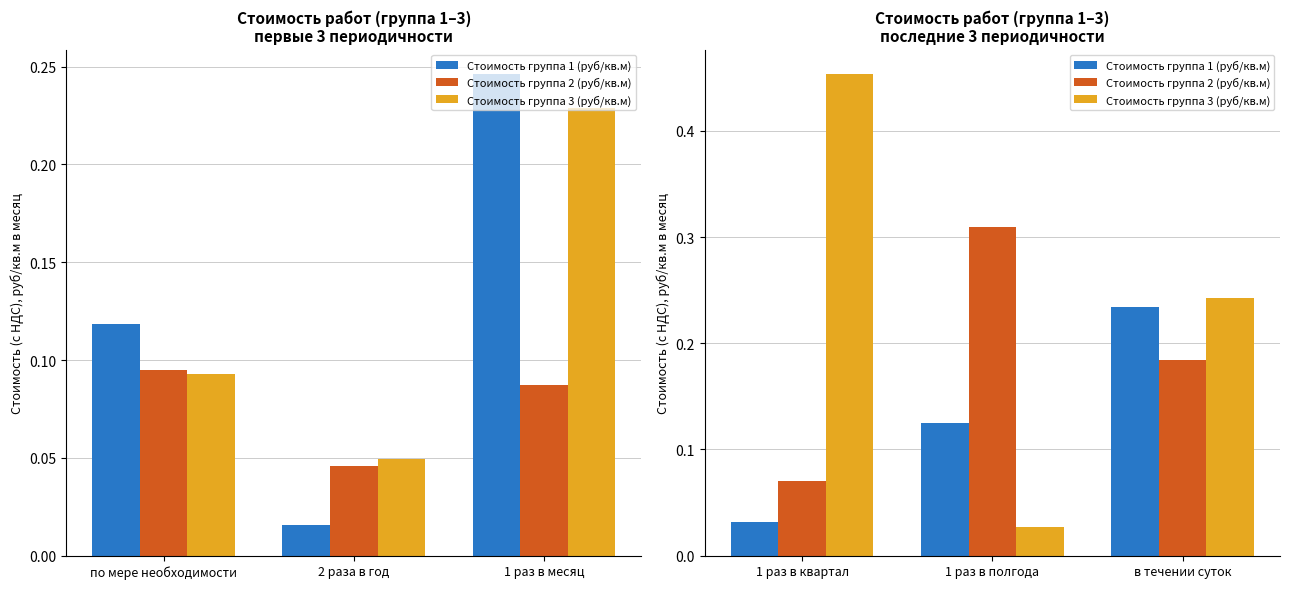

True or false: Стоимость группа 2 (руб/кв.м) has a value of 0.1 at 1 раз в квартал.

False